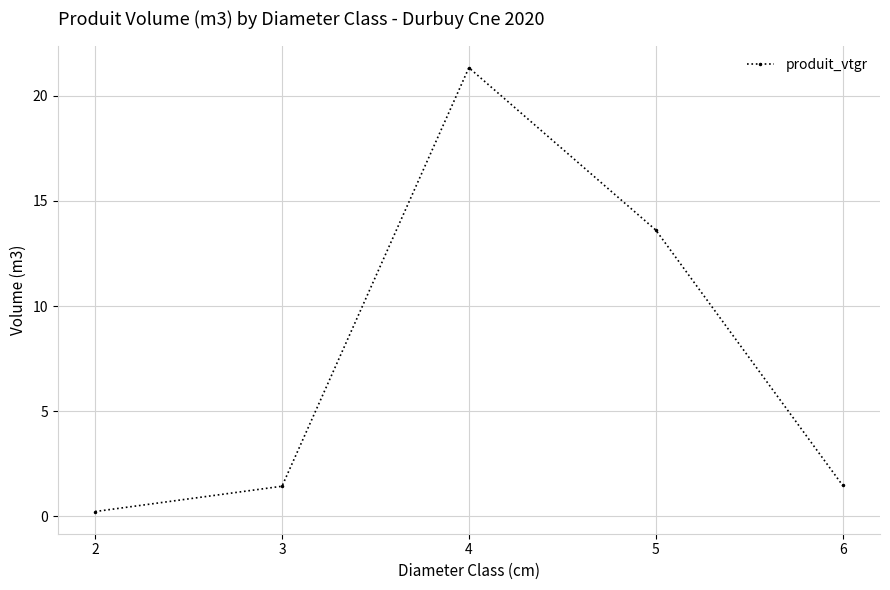

How many values exceed 1?

4